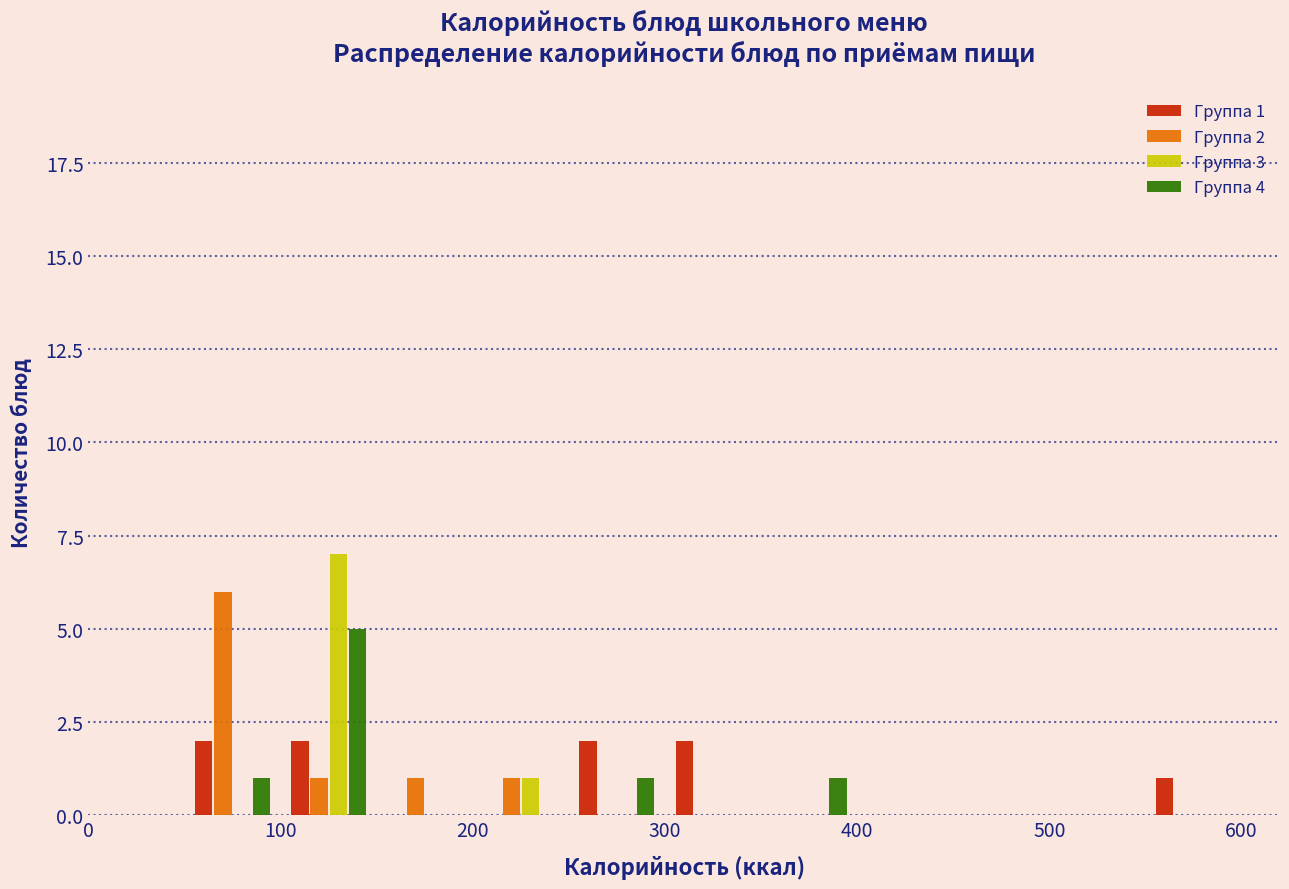

In the Группа 3 series, which range on the x-axis has the tallest bar?

100 to 150